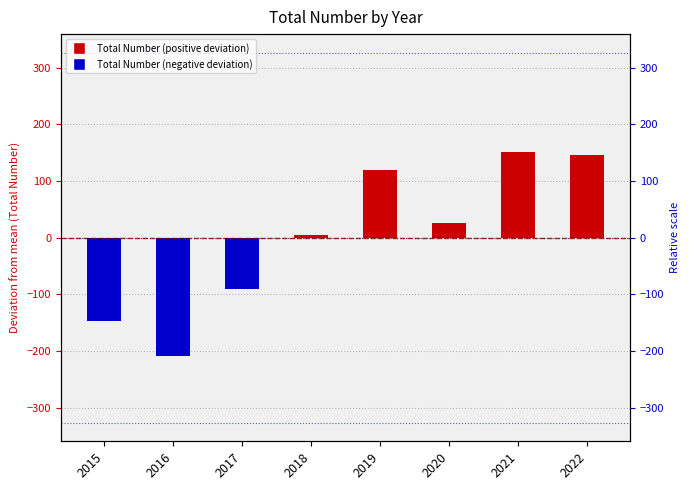

Is it true that the value at 2022 is 146.6?

True